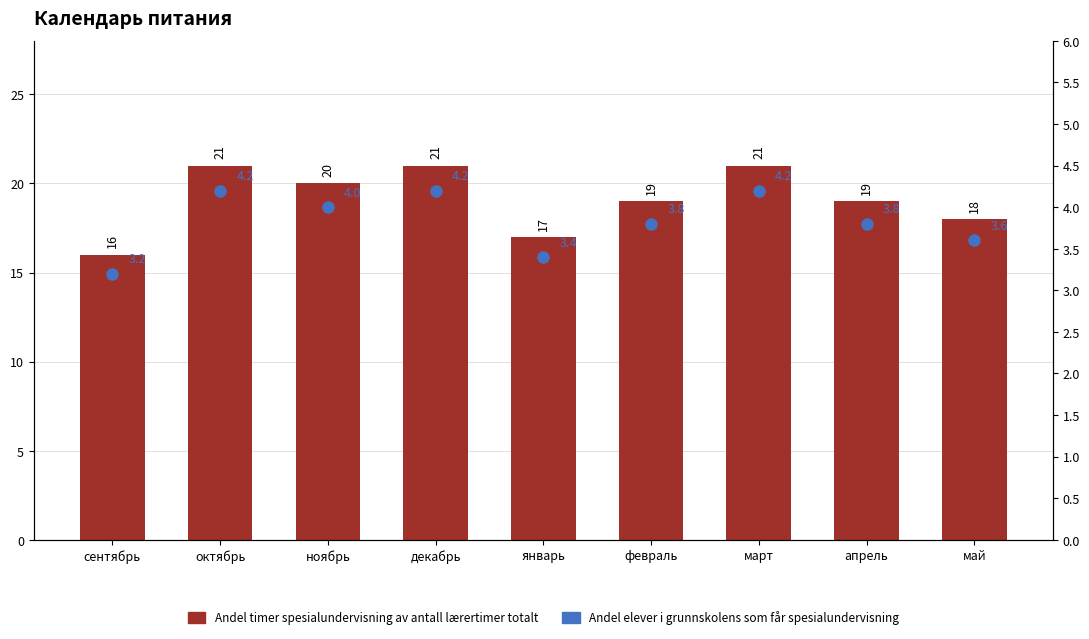

Rank the categories by Andel elever i grunnskolens som får spesialundervisning value from lowest to highest.

сентябрь, январь, май, февраль, апрель, ноябрь, октябрь, декабрь, март